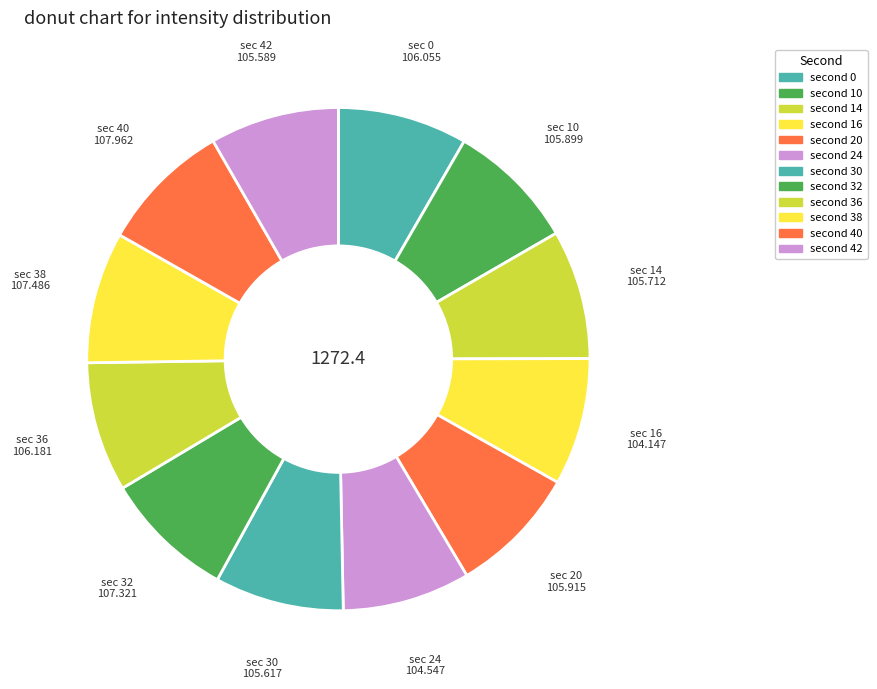

How many segments does this pie chart have?

12